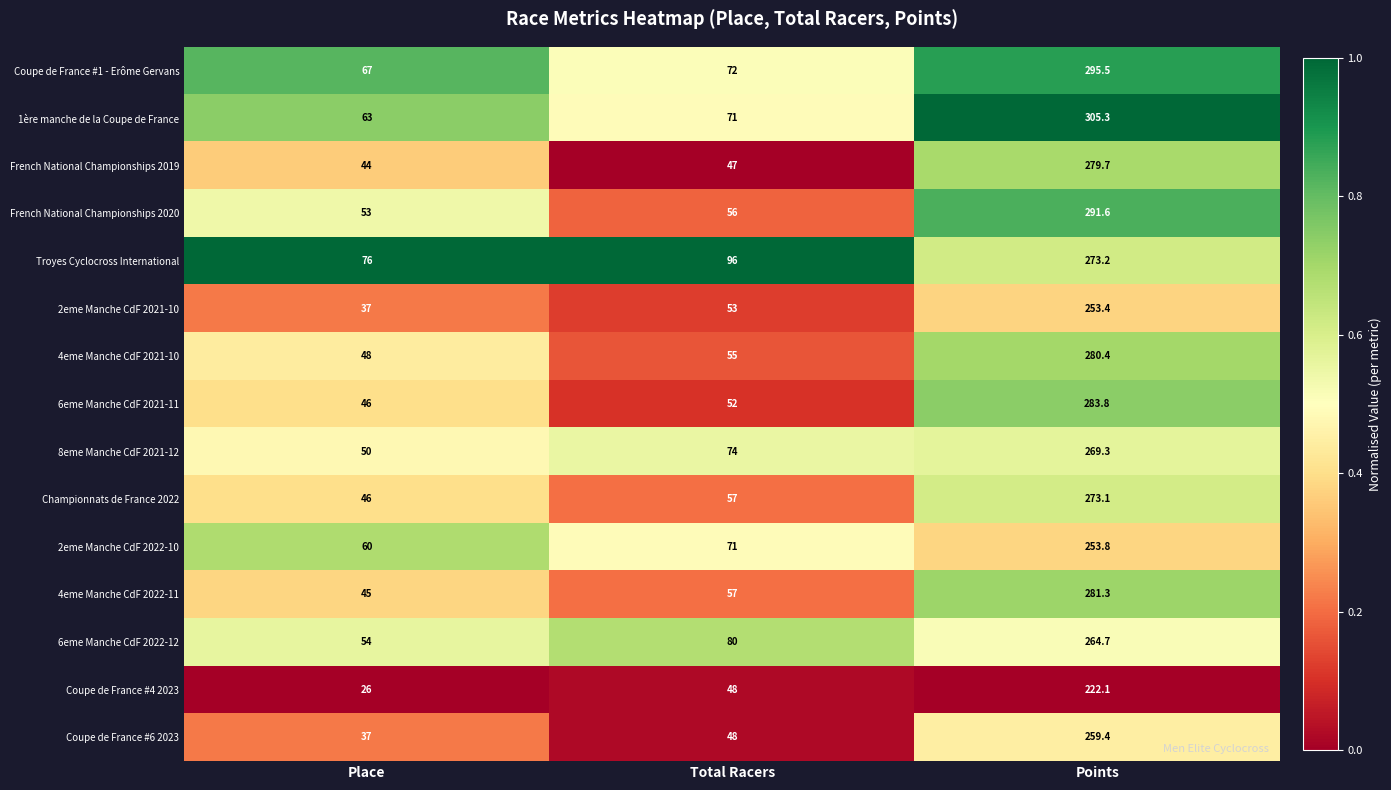

At which category is the sum across all series the highest?

Points